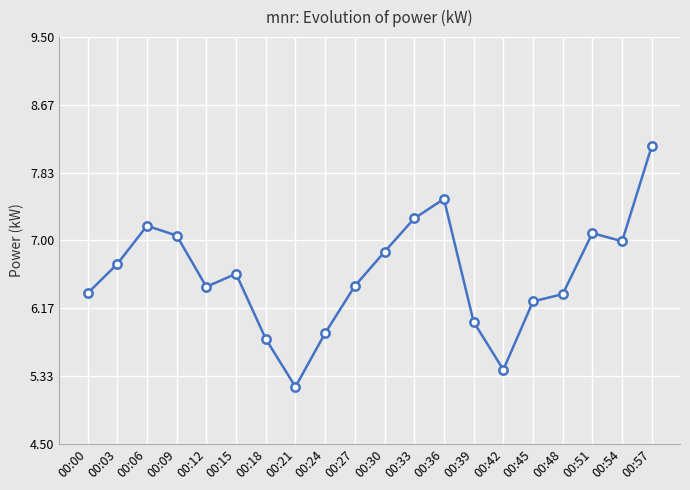

The value at 00:42 is 9.0. True or false?

False